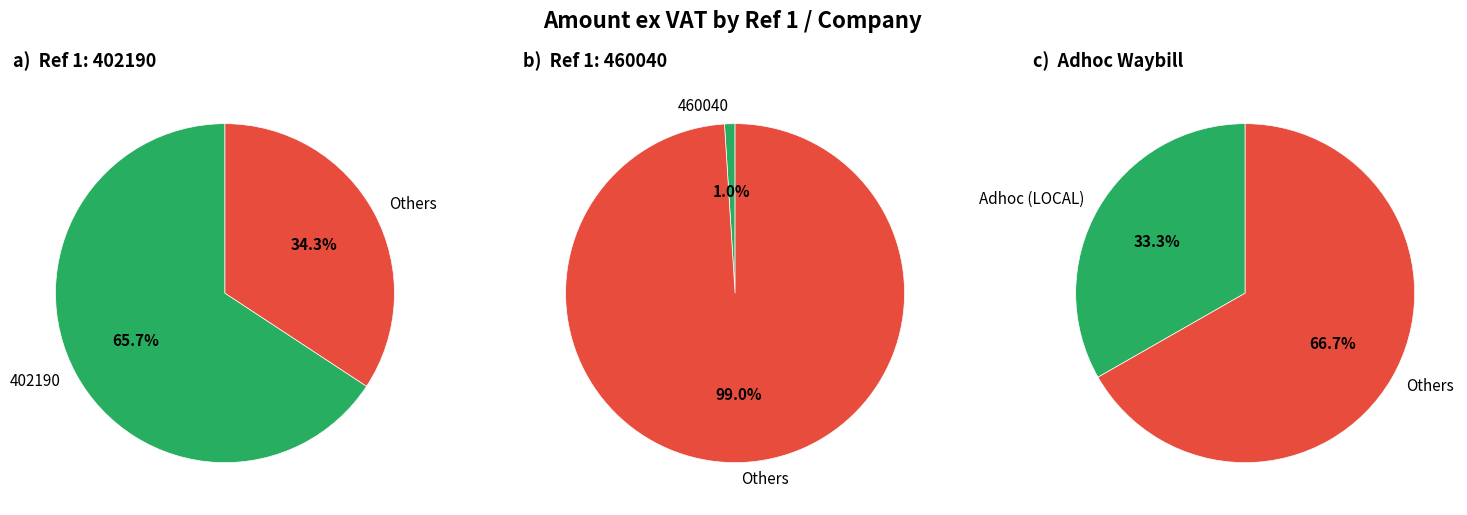

Which has a higher value, 460040 or 402190?

402190